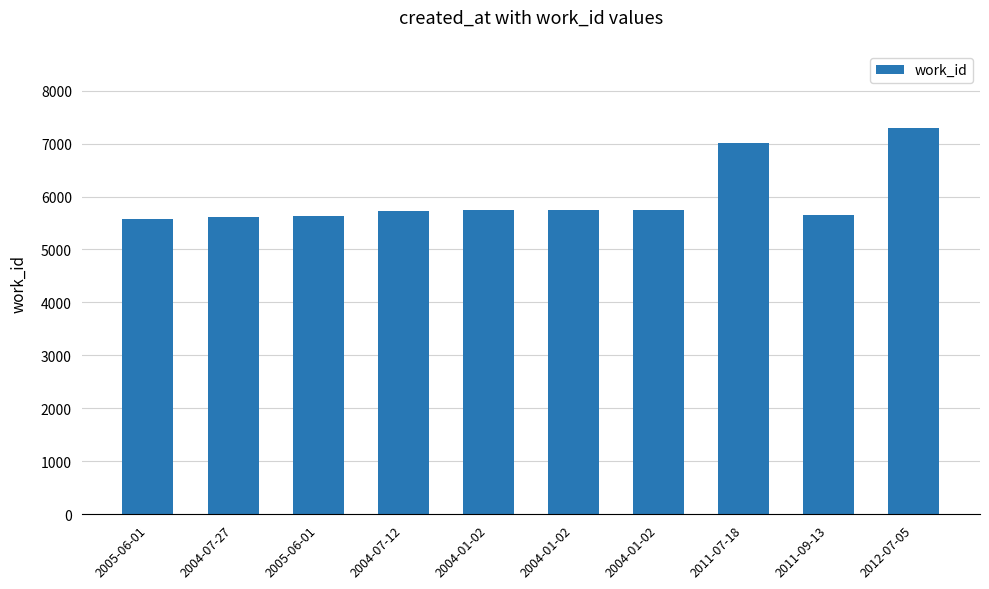

How many bars are there in total?

10